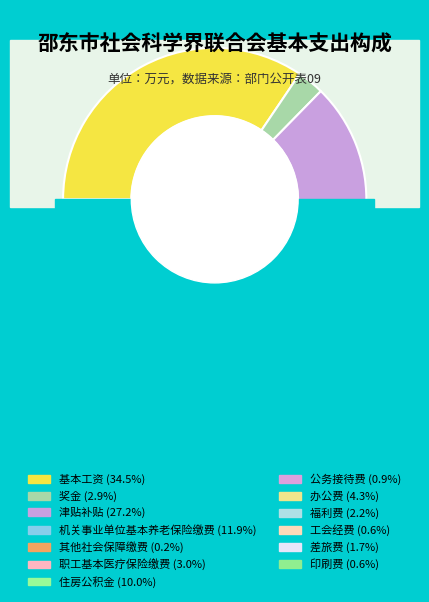

To the nearest percent, what is the difference between the largest and smallest slice percentages?

34%